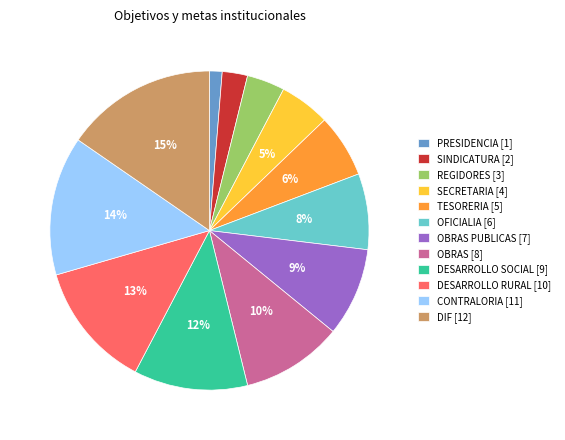

Is REGIDORES [3] the majority of the pie?

No